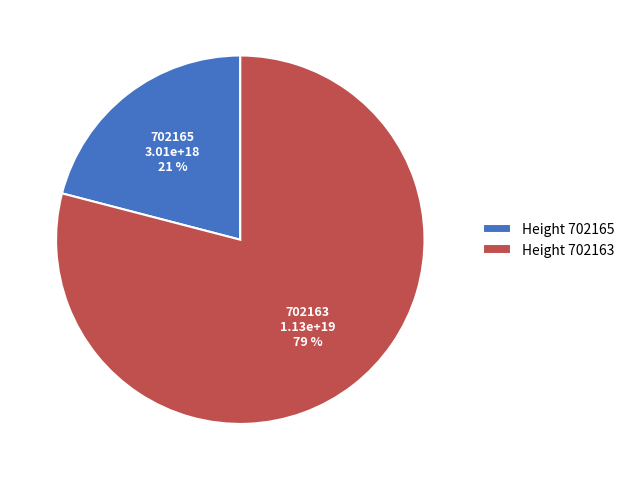

Does any single category account for the majority?

Yes